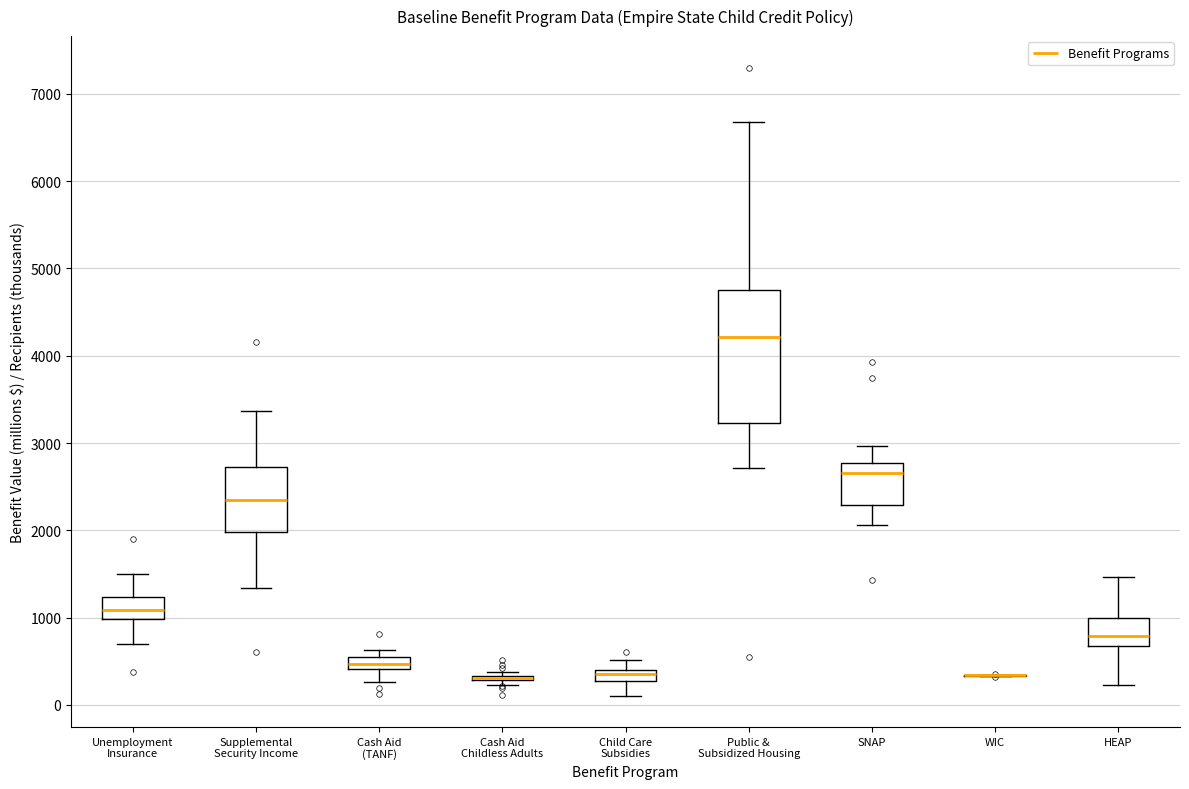

Where does the median line of the box for Cash Aid (TANF) sit on the y-axis? The values are not printed on the chart, so give them approximately, as read against the axis.

500